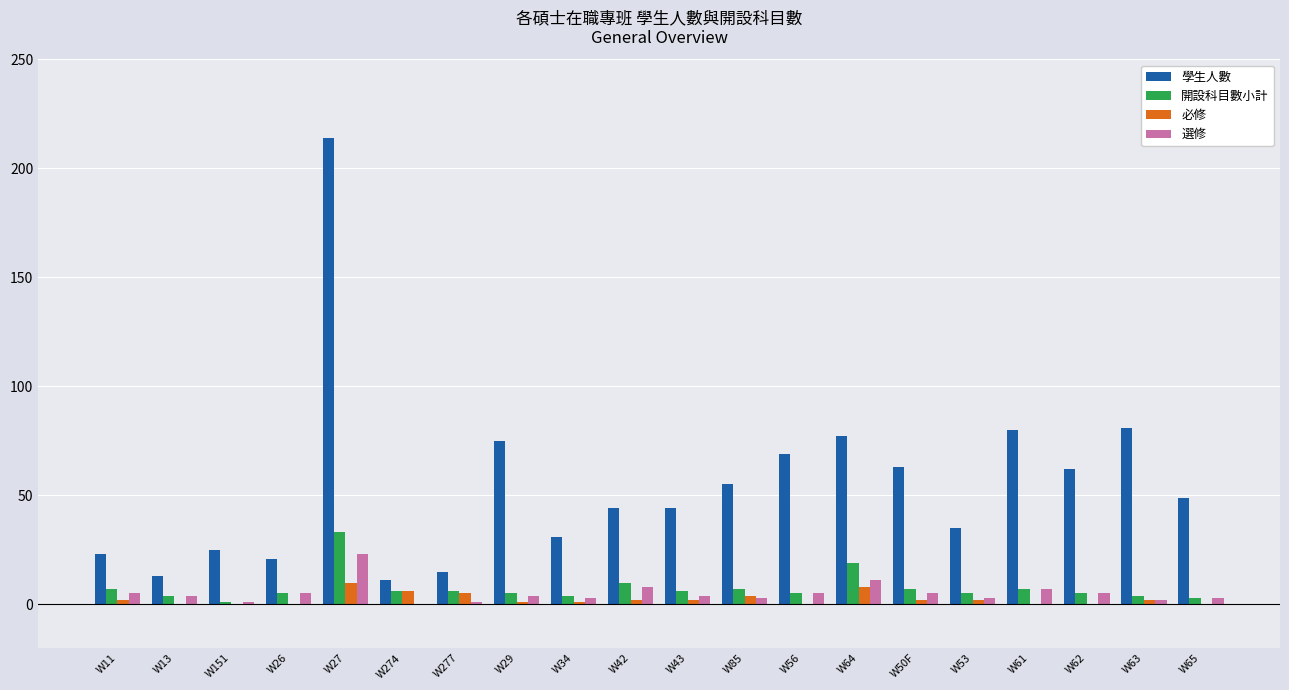

The value of 學生人數 at W53 is 14. True or false?

False